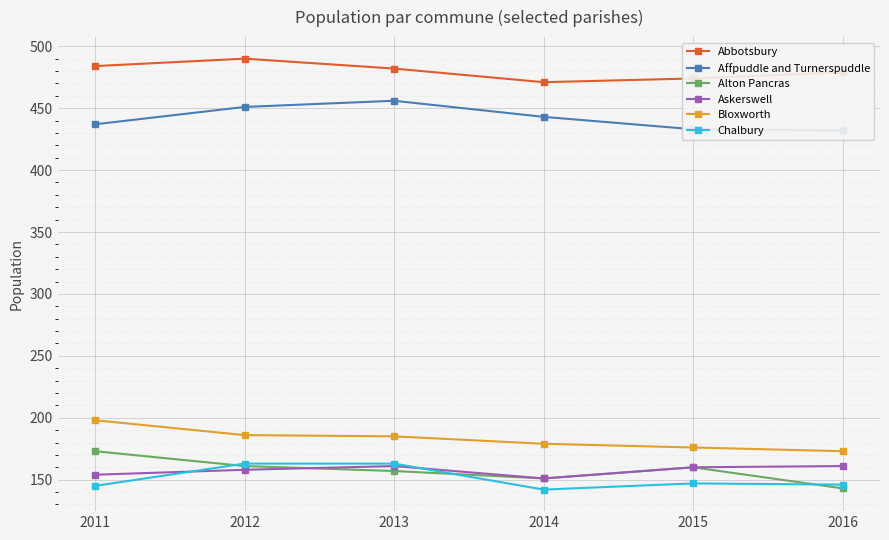

True or false: Askerswell and Chalbury intersect in this chart.

True